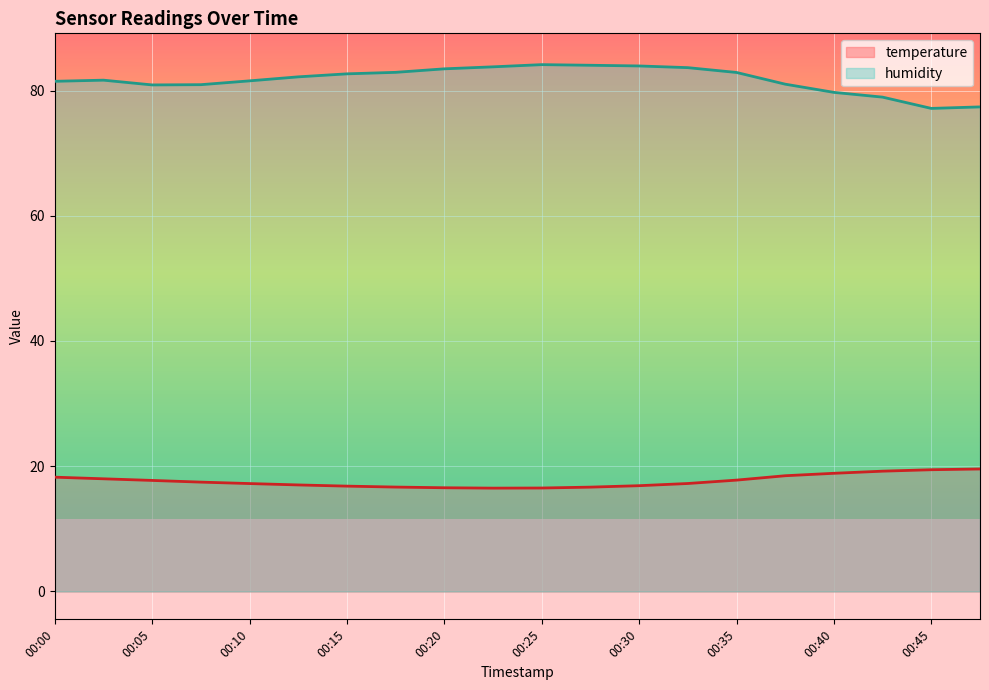

What is the value of the humidity point at the 3rd from the left?

80.9